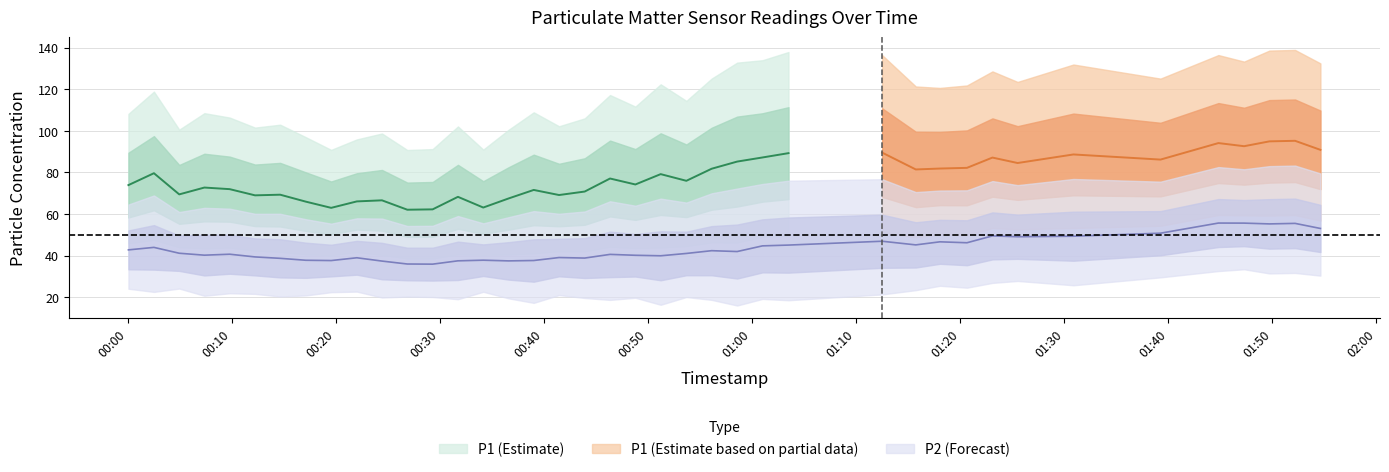

What is the label of the 19th point from the left?

2023-04-29T00:43:55